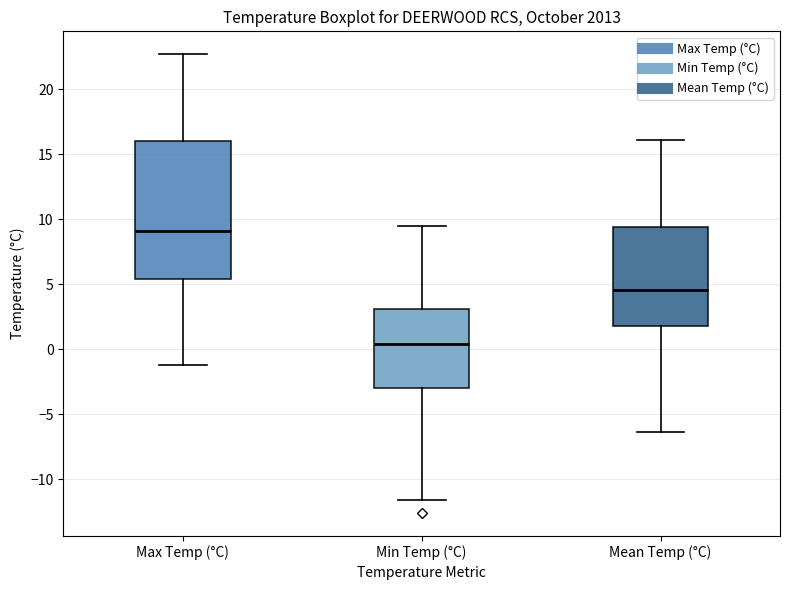

Reading left to right, transcribe this box plot: for each box, give where its median line is, the range the box spans, and where its two whiskers end, as read against the y-axis. The values are not printed on the chart, so give them approximately, as read against the axis.

Max Temp (°C): median 9.0, box 5.5 to 16.0, whiskers -1.0 to 22.5
Min Temp (°C): median 0.5, box -3.0 to 3.0, whiskers -11.5 to 9.5
Mean Temp (°C): median 4.5, box 2.0 to 9.5, whiskers -6.5 to 16.0